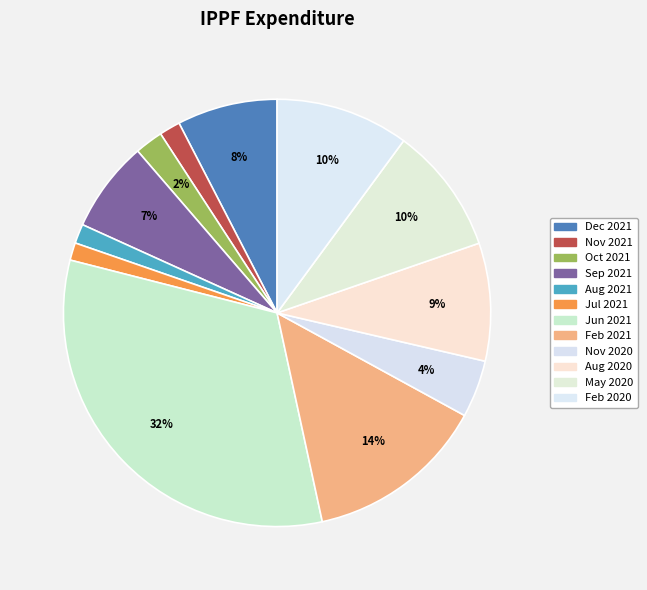

What is the largest slice in the pie chart?

Jun 2021